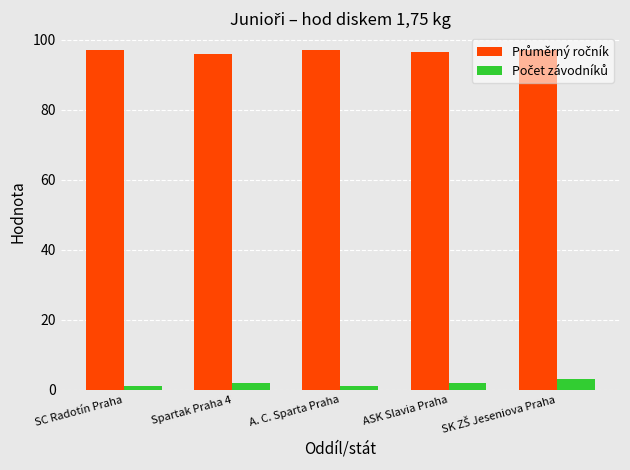

What is the total value across all series at SC Radotín Praha?

98.0